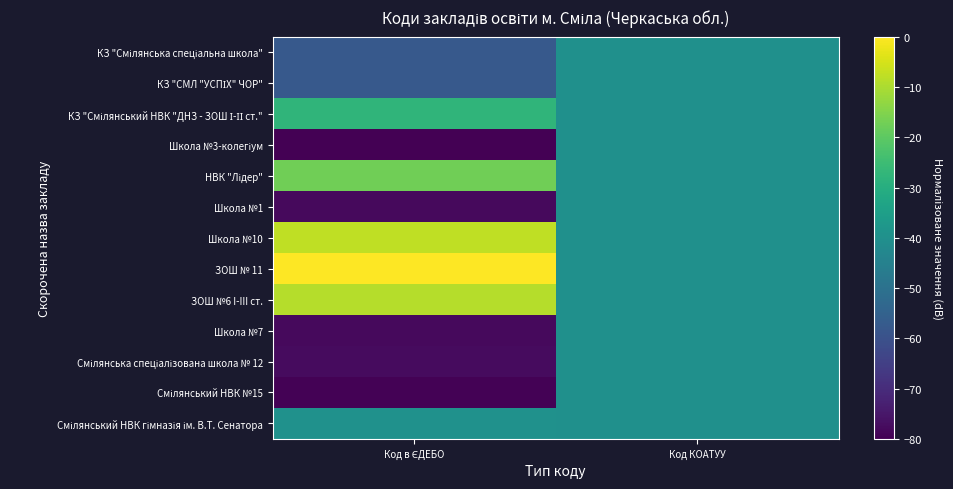

What is the total value across all series at Код КОАТУУ?

-520.0